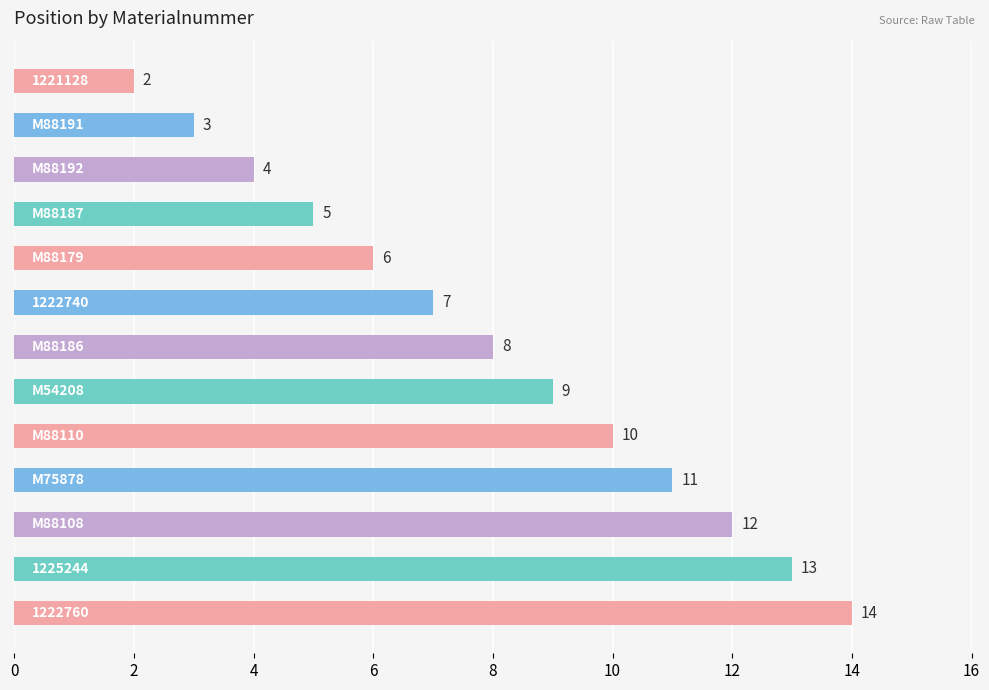

What is the sum of all values?

104